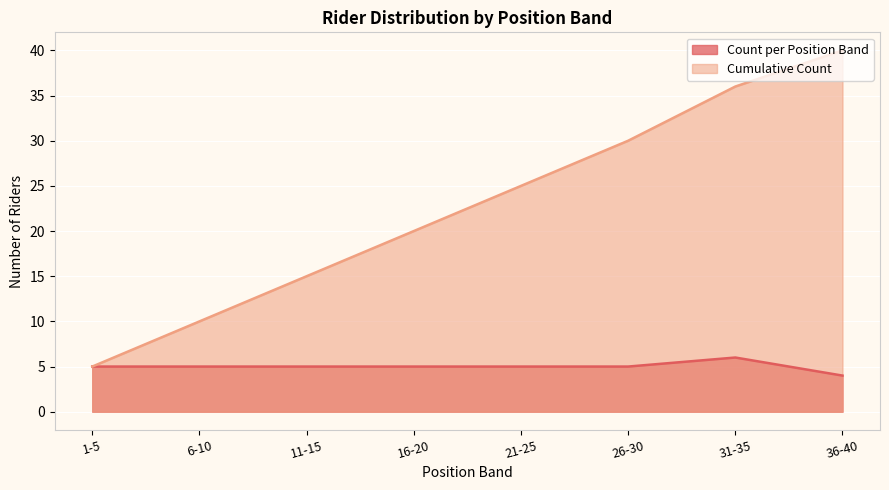

True or false: position has more than 2 points higher than both neighbors.

False